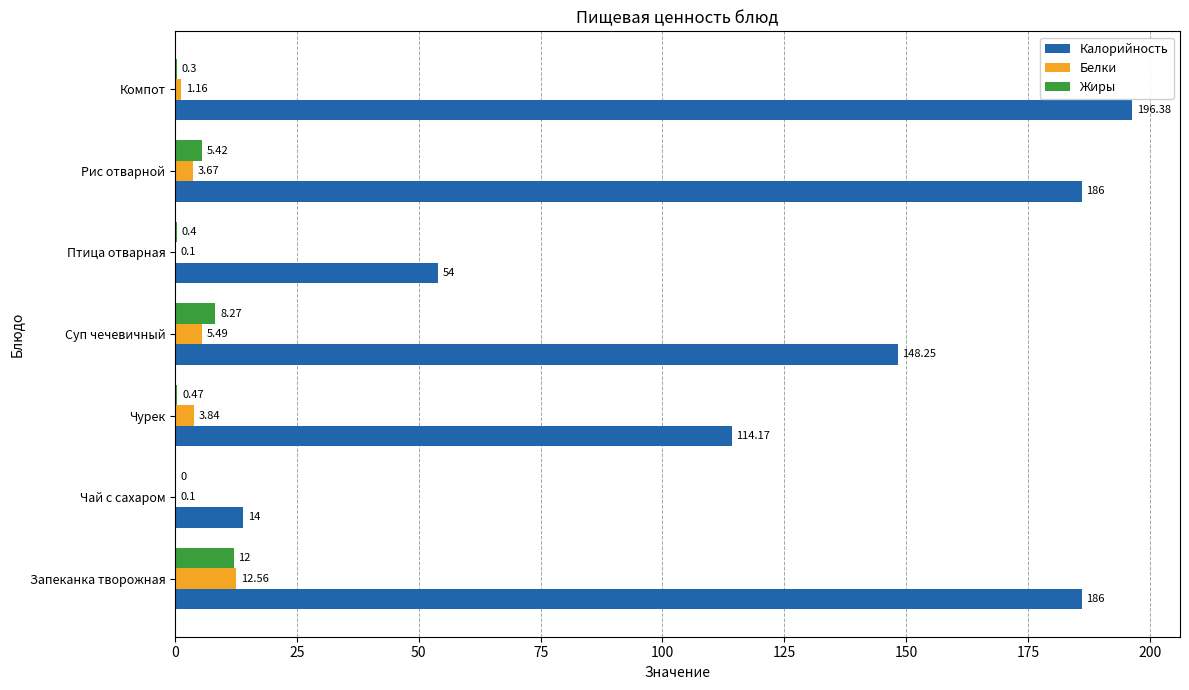

At which label is Калорийность closest to 105?

Чурек